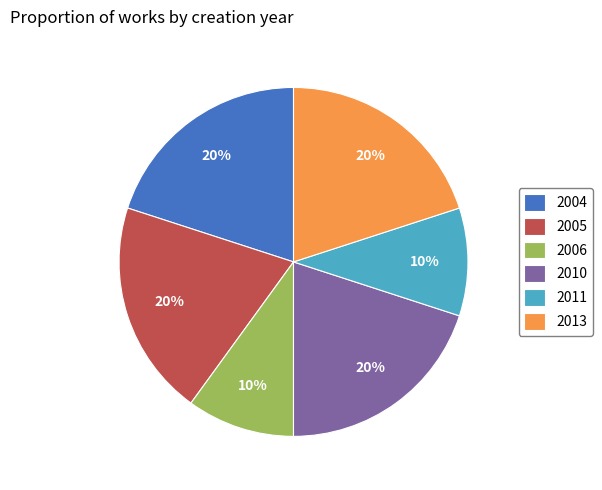

Do 2006 and 2013 together represent more than half of the pie?

No